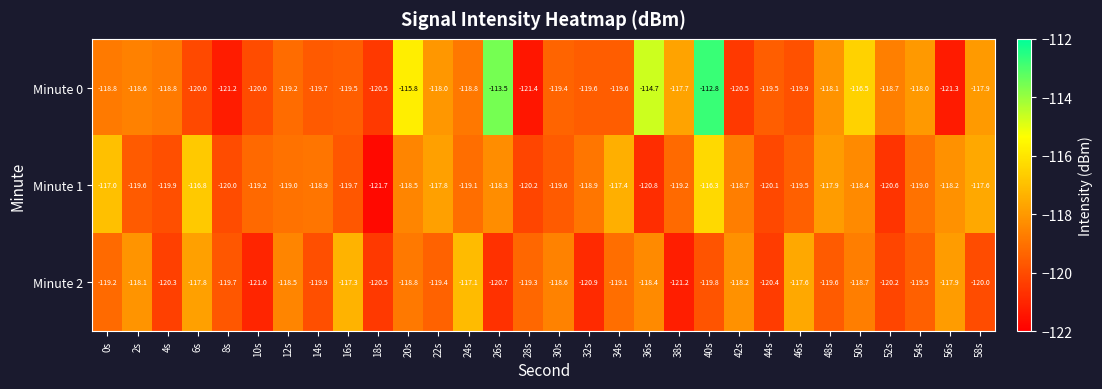

Which category has the lowest value across all series?

18s